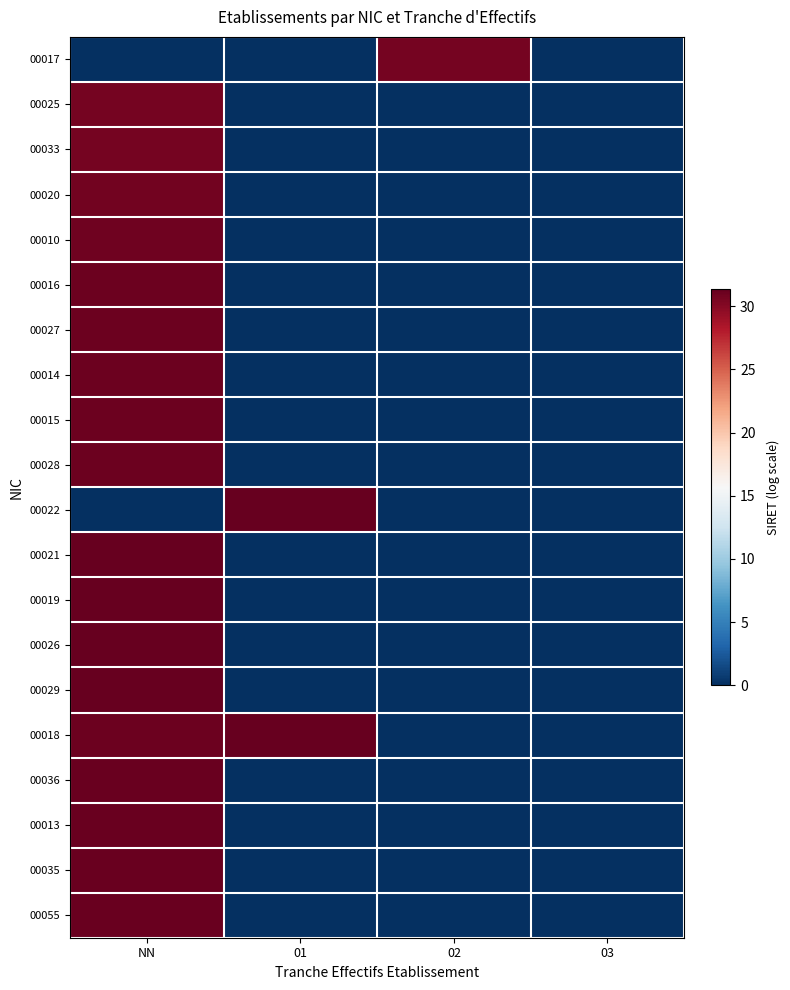

How many data points does each series have?

4